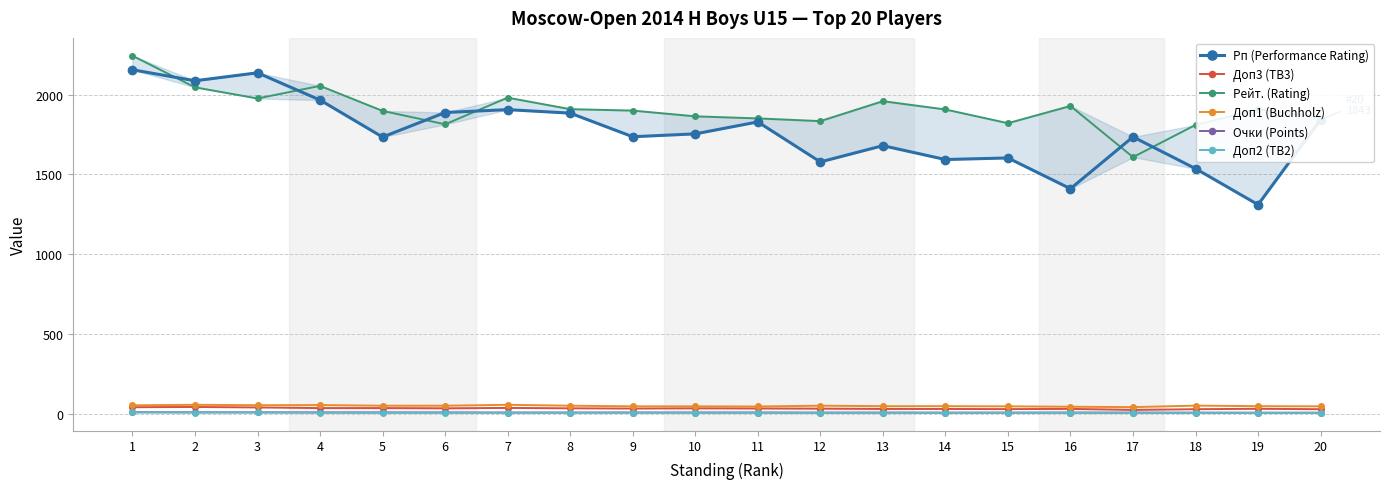

Which category has the lowest value in the Доп2 (TB2) series?

12